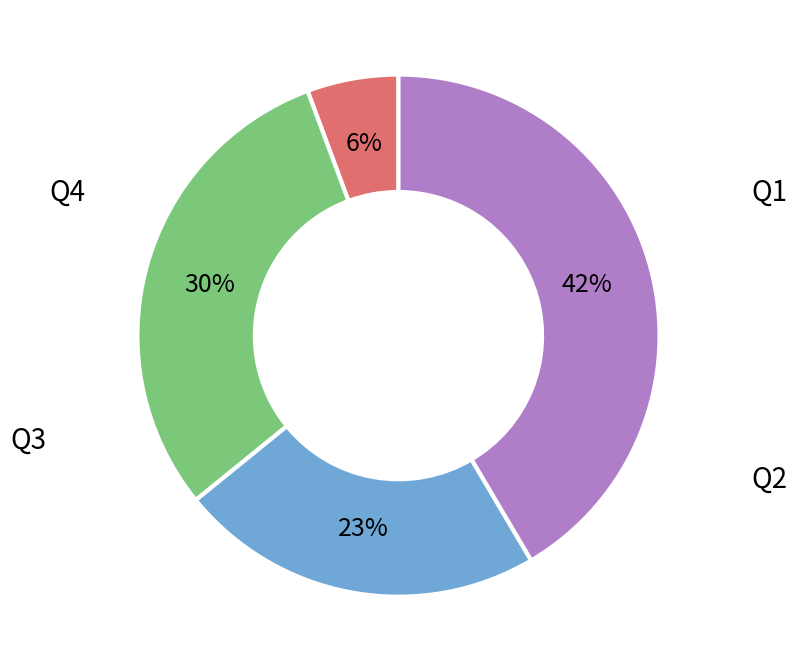

To the nearest percent, what is the difference between the largest and smallest slice percentages?

36%